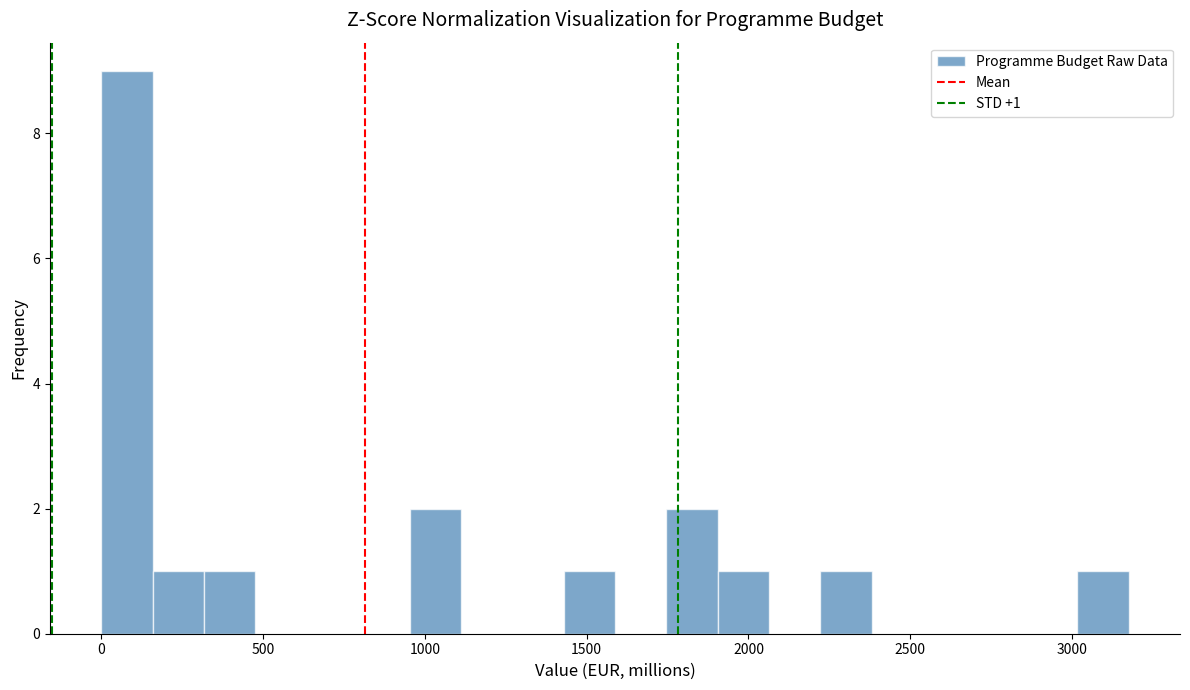

Read against the x-axis, roughly where is the centre of the tallest bar?

100